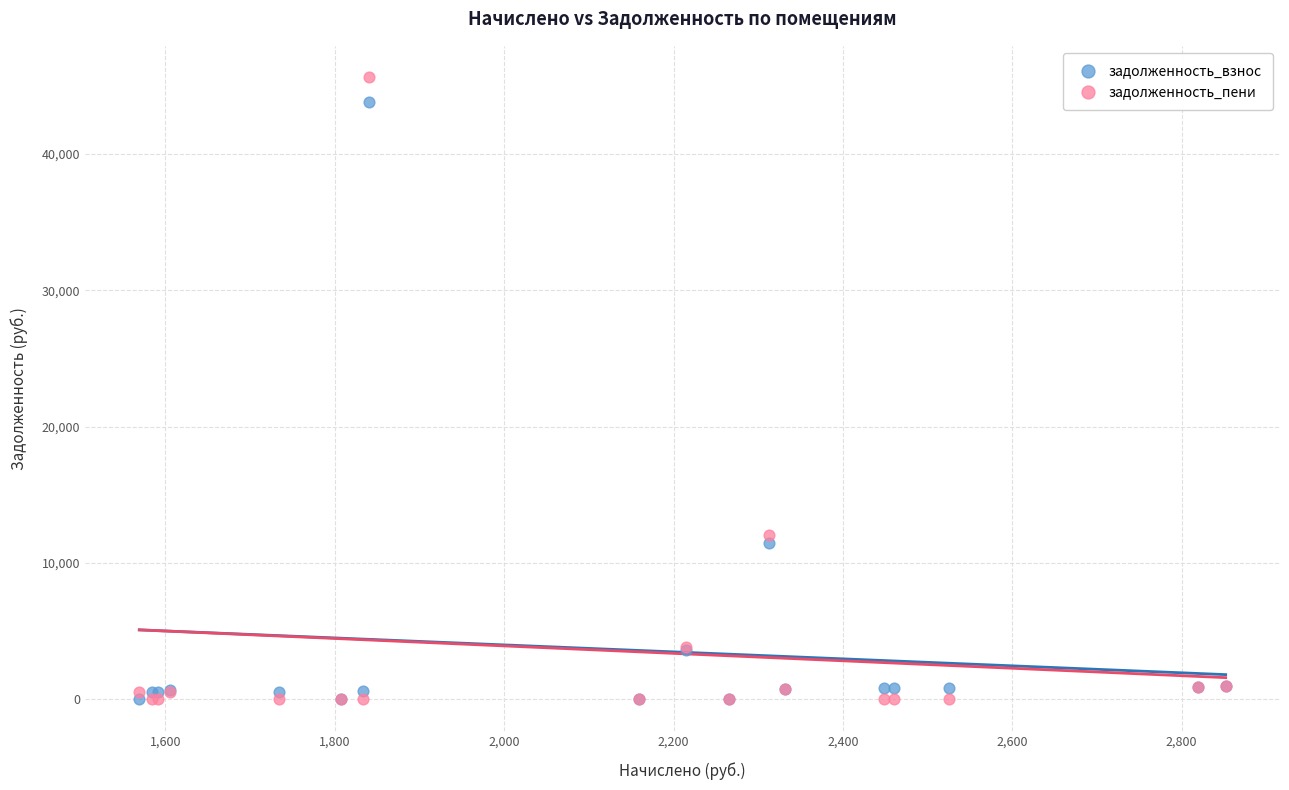

Which series has the largest Y range (max minus min)?

задолженность_пени